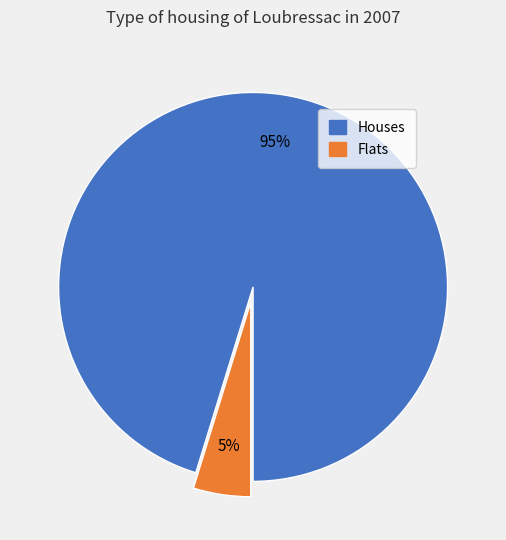

To the nearest percent, what is the difference between the largest and smallest slice percentages?

90%